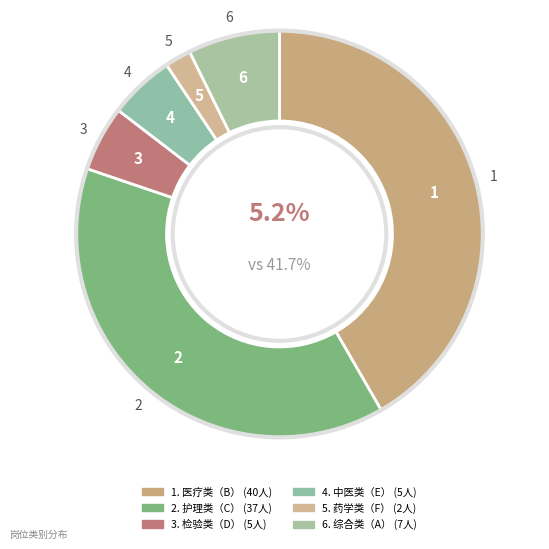

Is there a majority slice in this chart?

No